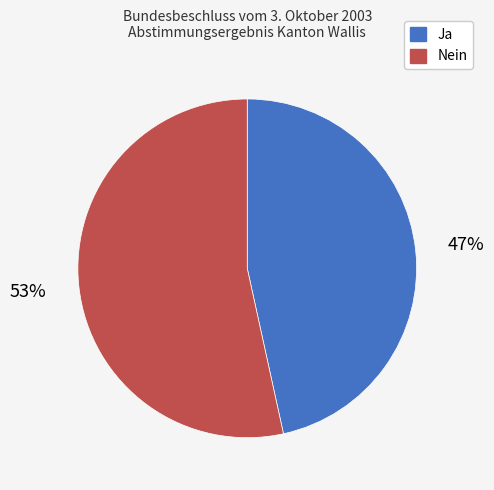

To the nearest percent, what percentage of the pie is Ja?

47%